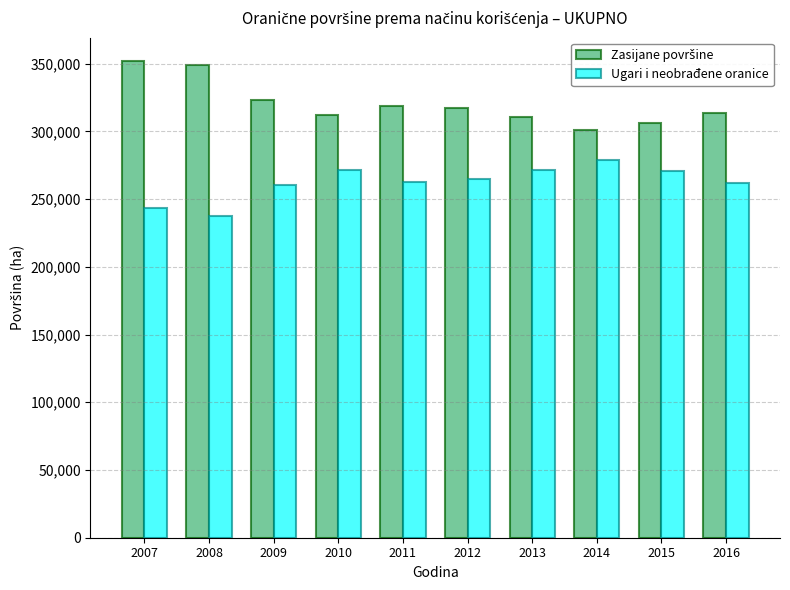

What value does the Ugari i neobrađene oranice series have at 2011, to the nearest 10?

262320